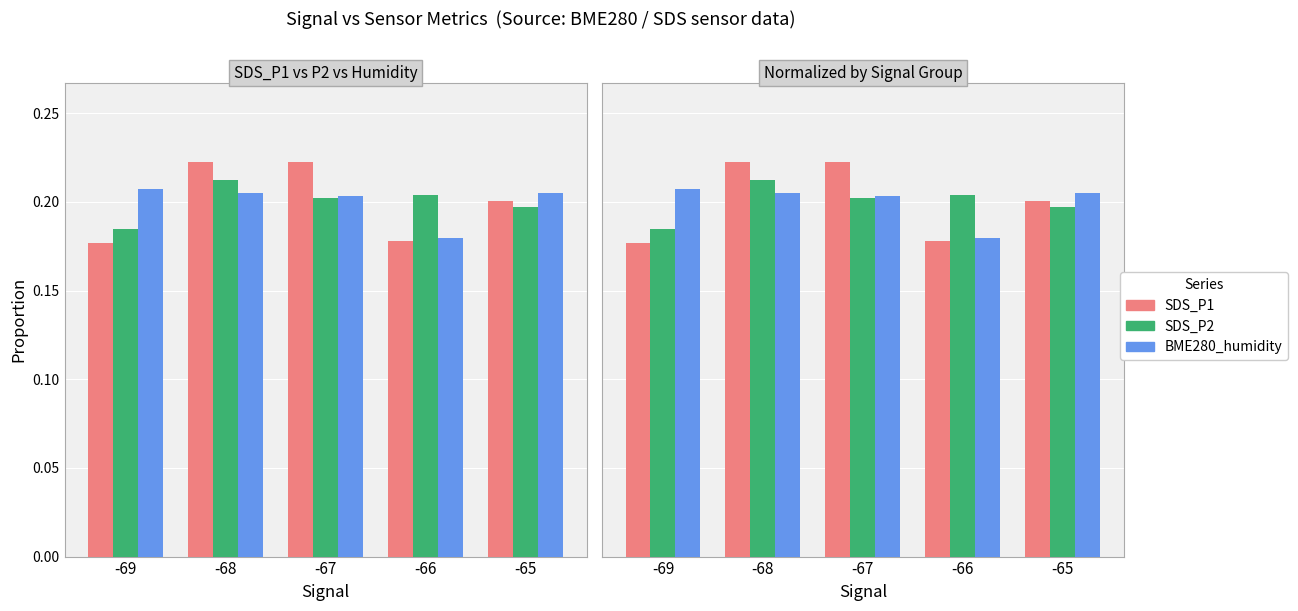

What is the greatest value displayed?

0.2